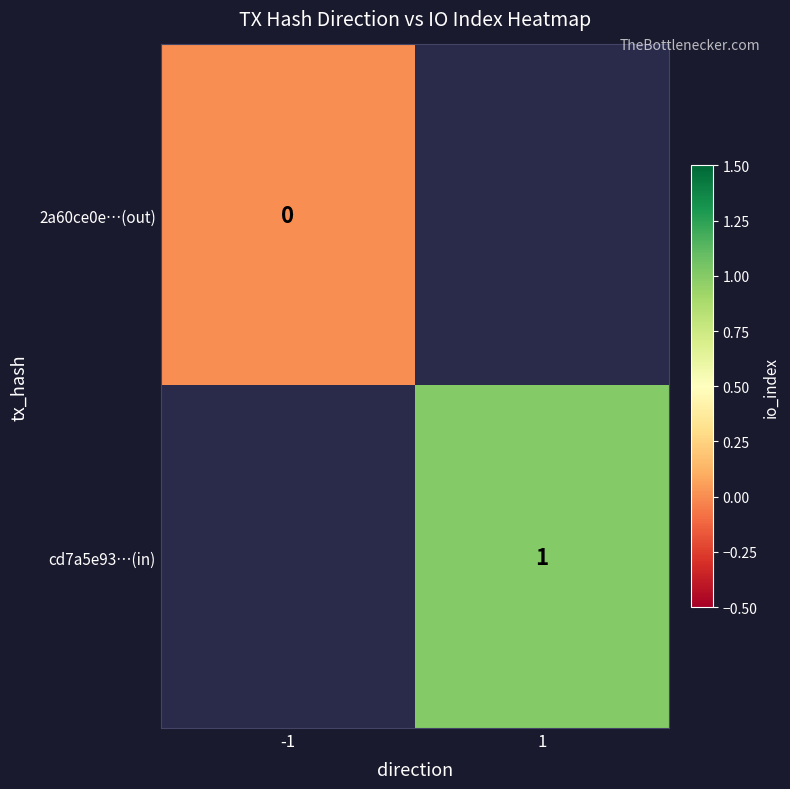

Is it true that cd7a5e93…(in) equals 1 at 1?

True